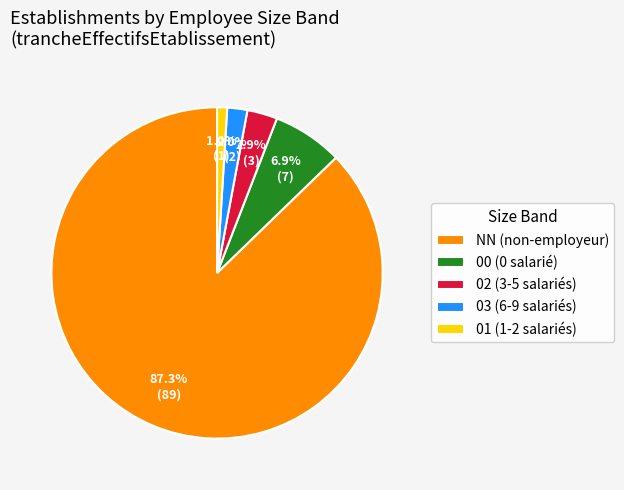

Do 01 (1-2 salariés) and 03 (6-9 salariés) together represent more than half of the pie?

No